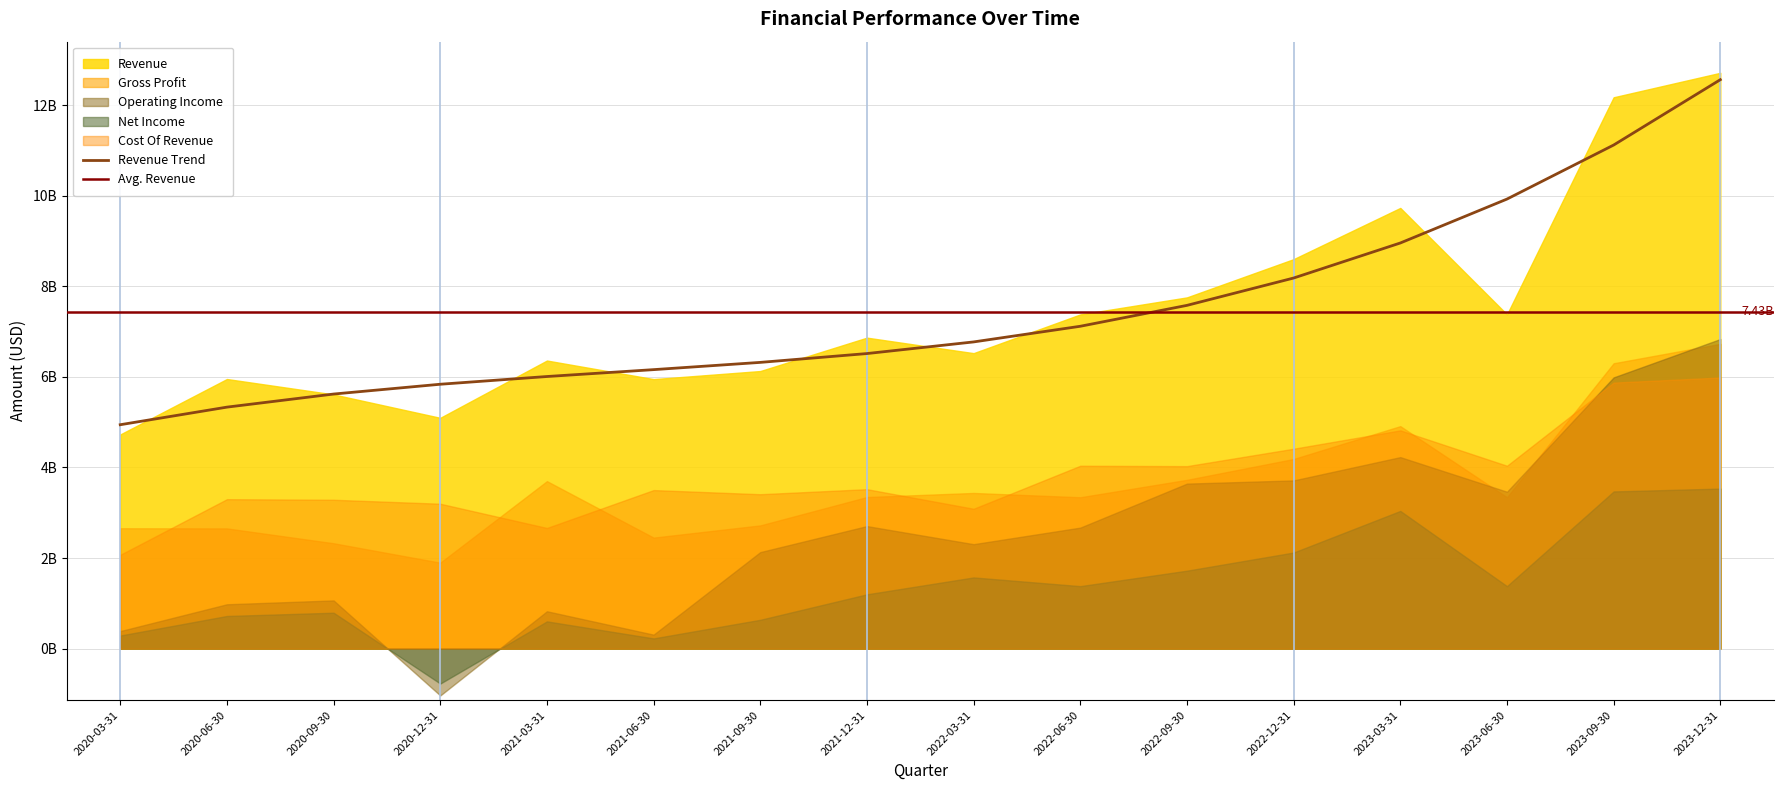

At which category is the sum across all series the highest?

2023-12-31